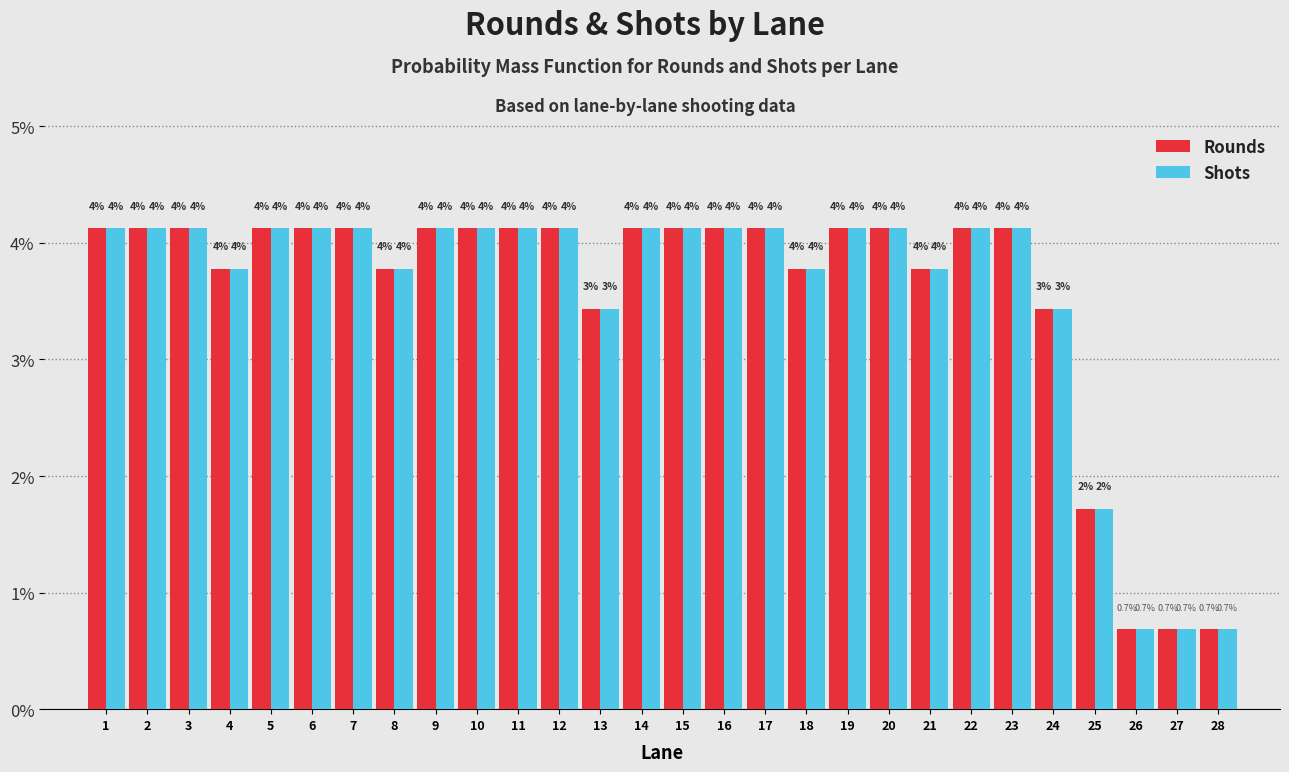

What are all the series names shown in the legend?

Rounds, Shots